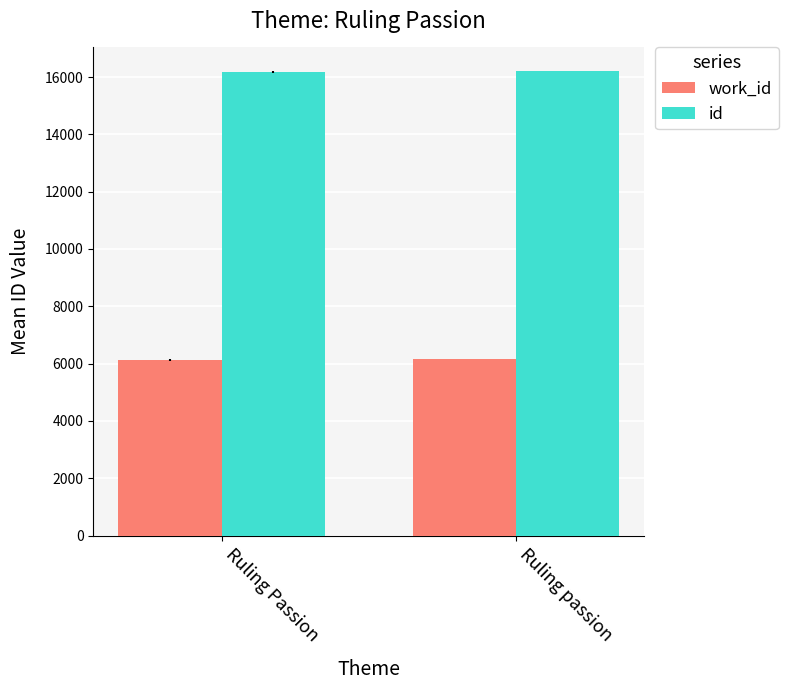

What is the difference between the highest and lowest values at Ruling passion?

10057.0